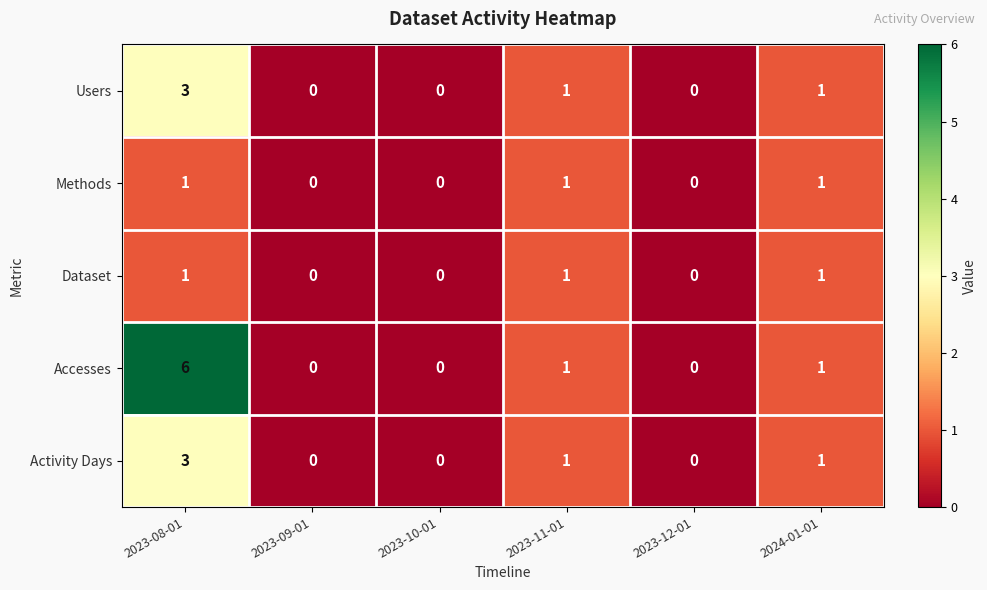

Which series has the largest range (max minus min)?

Accesses